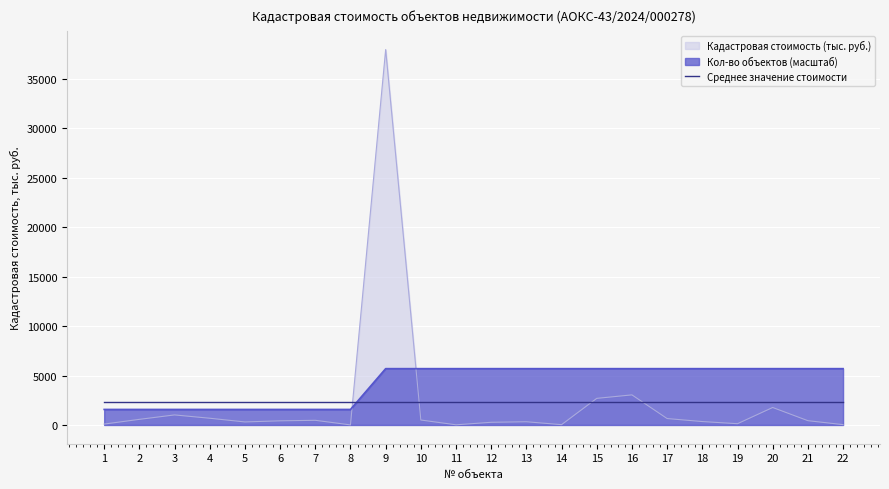

How many data points in Кадастровая стоимость (тыс. руб.) are less than 432?

11